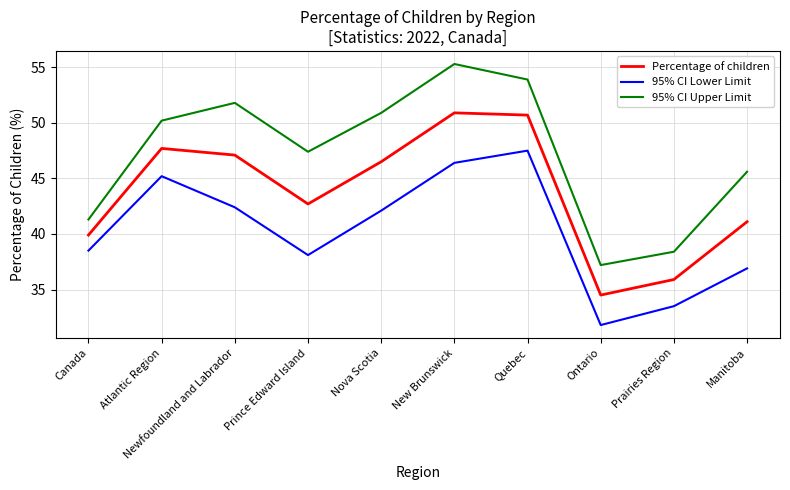

Which series has the largest total across all categories?

95% CI Upper Limit